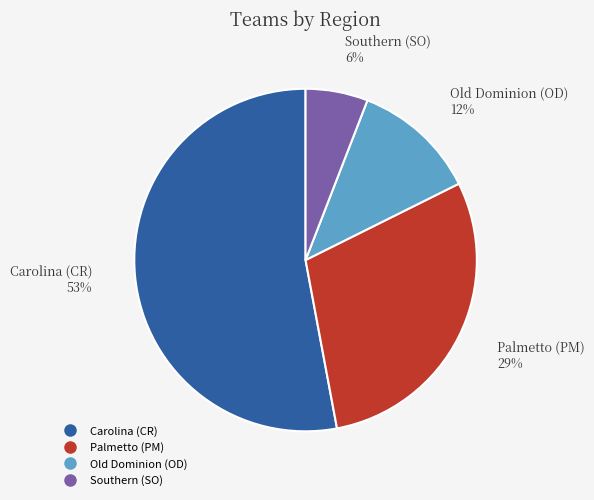

Is there any slice that represents more than half of the pie?

Yes